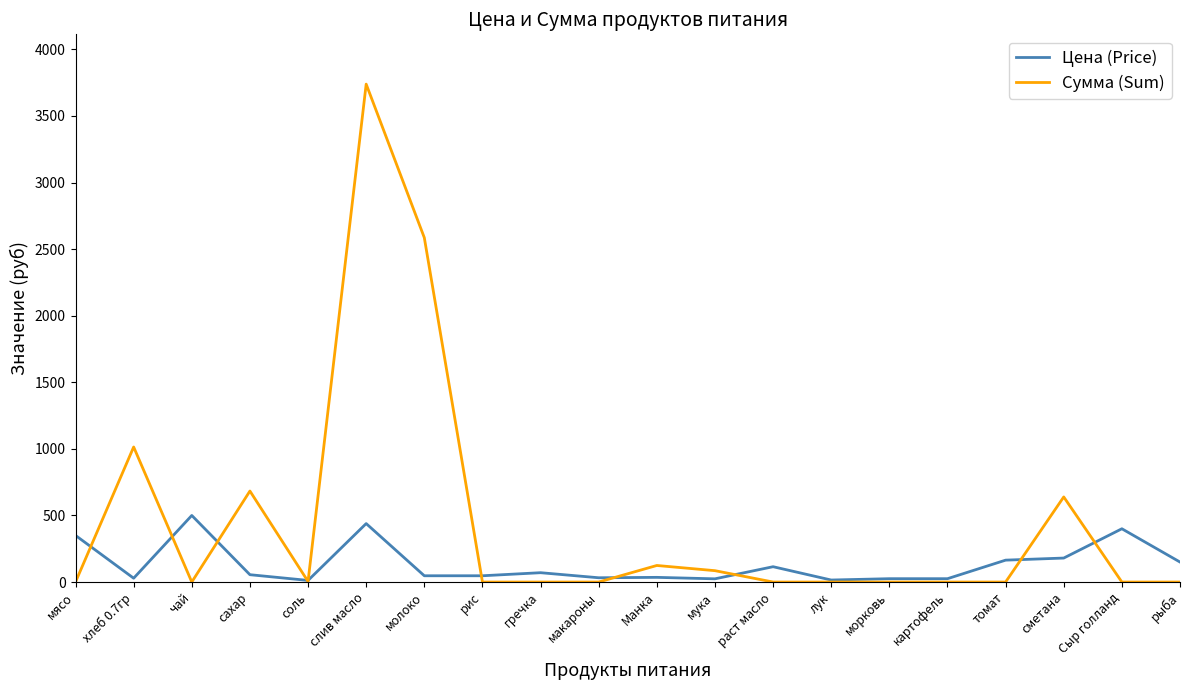

Is the value of Сумма (Sum) at рыба greater than the value of Цена (Price) at мясо?

No